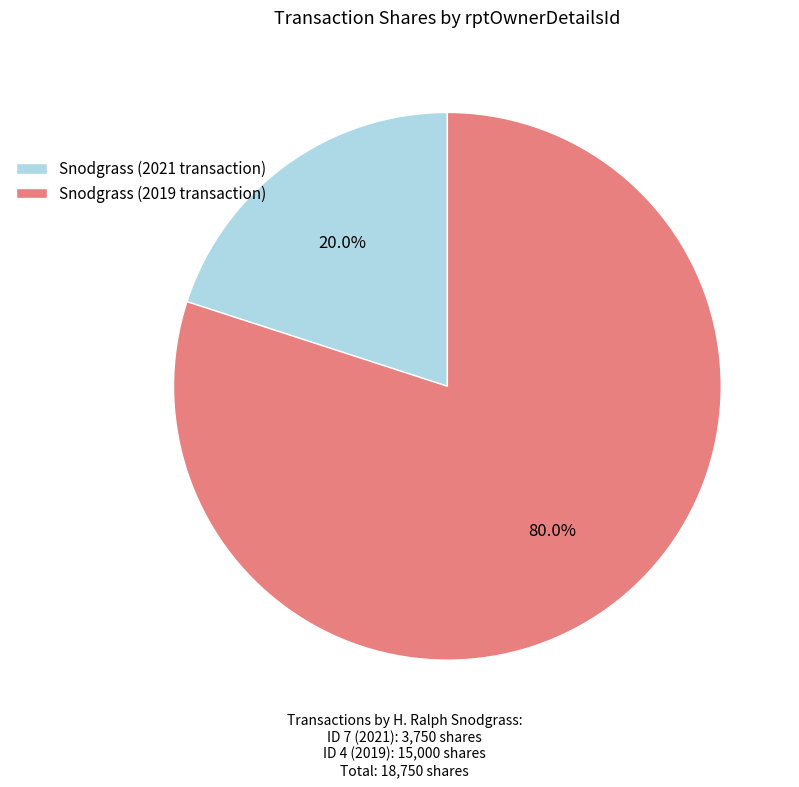

Which slice is the largest?

Snodgrass (2019 transaction)